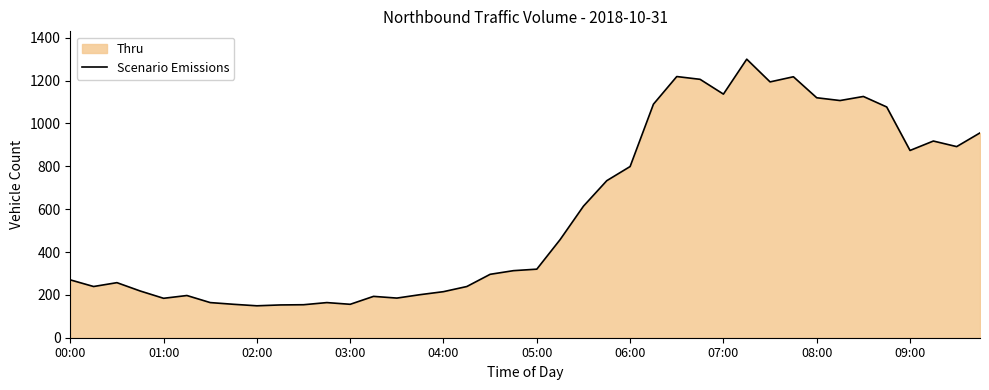

True or false: the data shows 320 at 05:00.

True